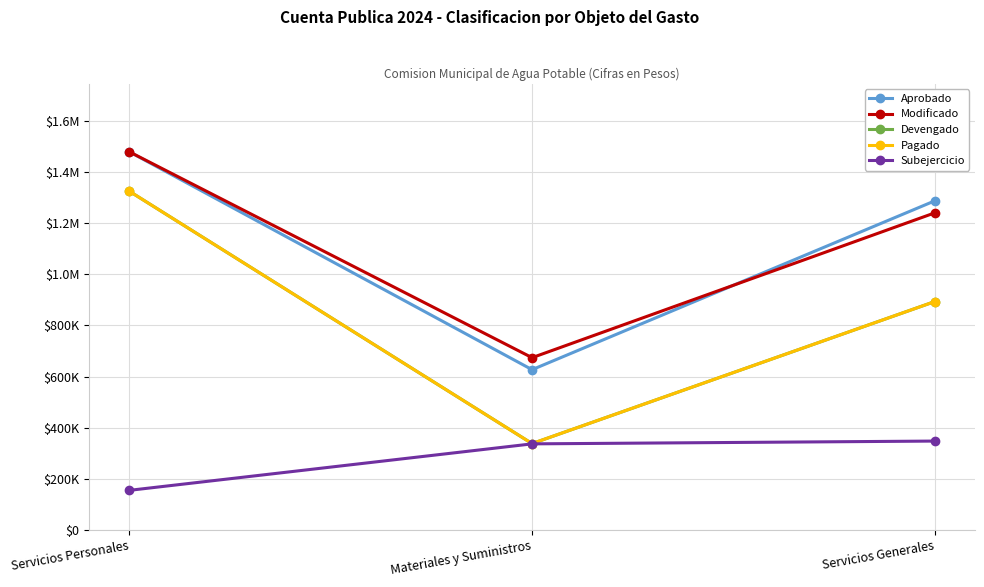

Does the chart have visible grid lines?

Yes